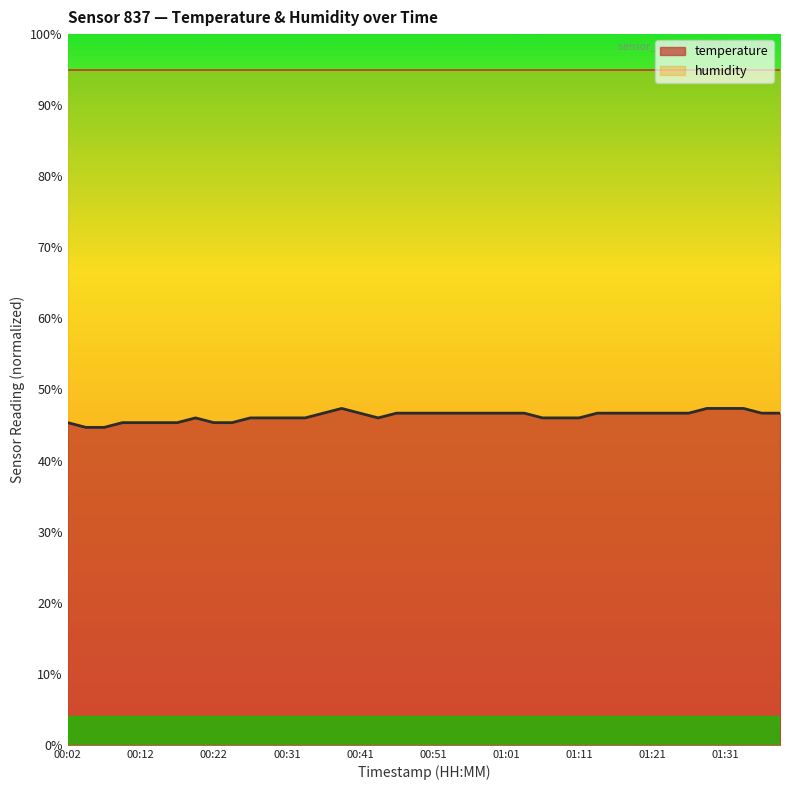

What is the difference between the highest and lowest values at 00:31?

48.9